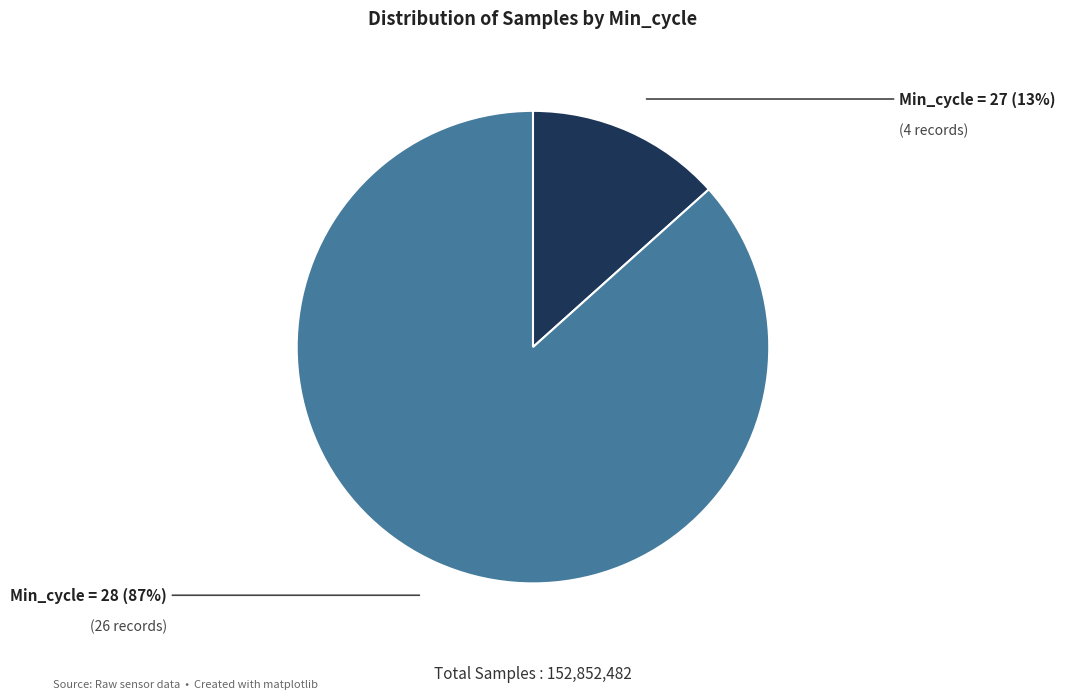

To the nearest percent, what is the average slice percentage?

50%